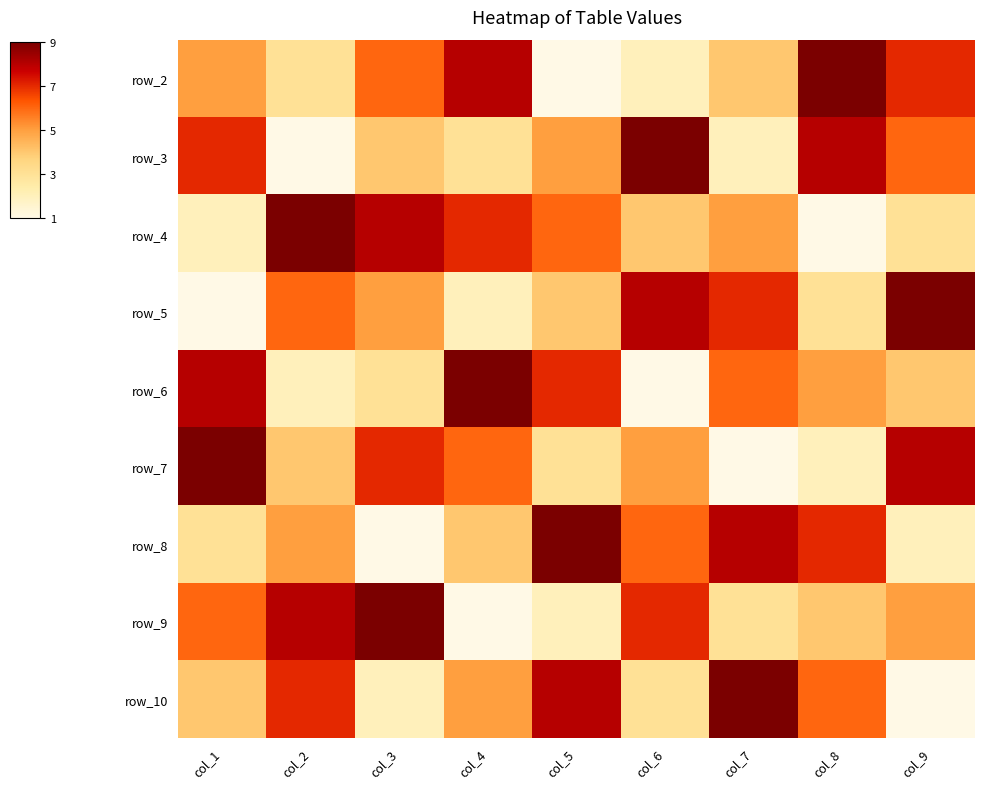

What is the smallest value displayed?

1